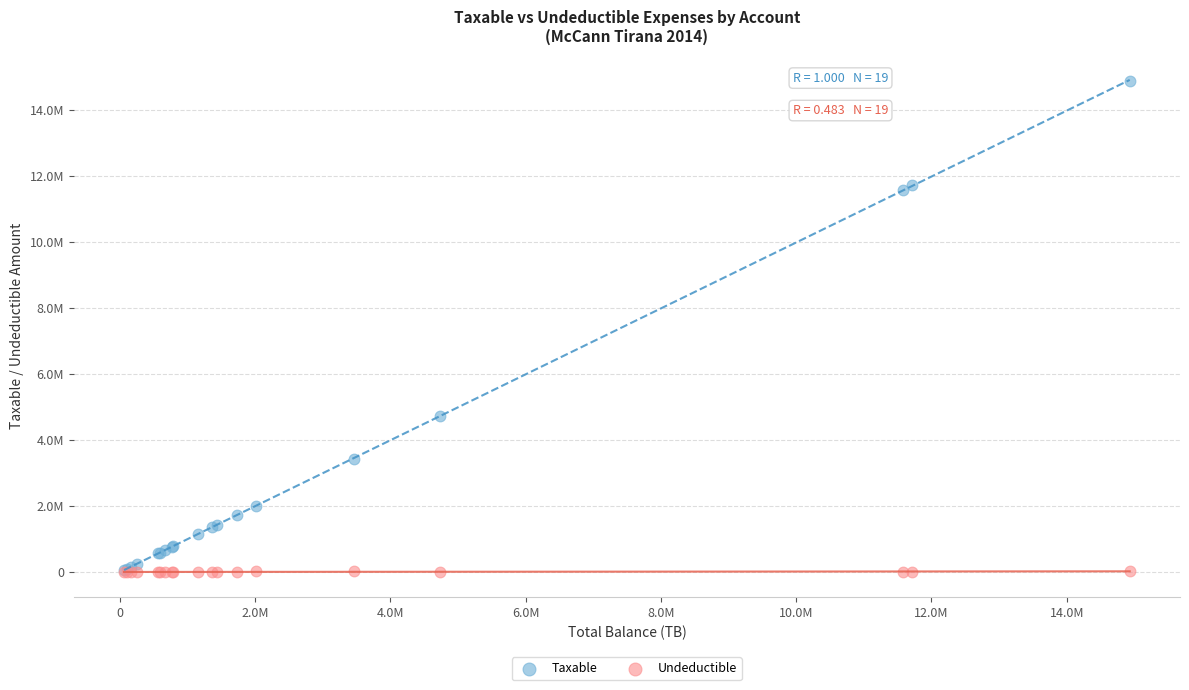

What are all the series names shown in the legend?

Taxable, Undeductible